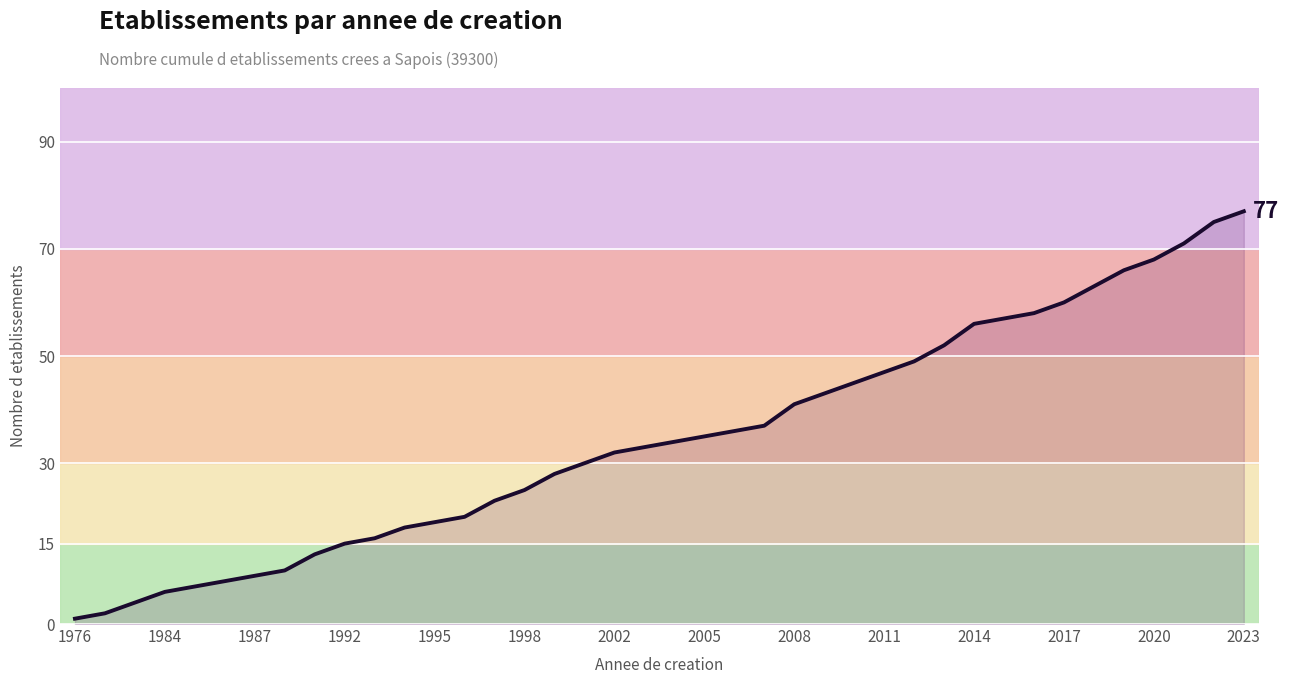

Does the chart have visible grid lines?

Yes